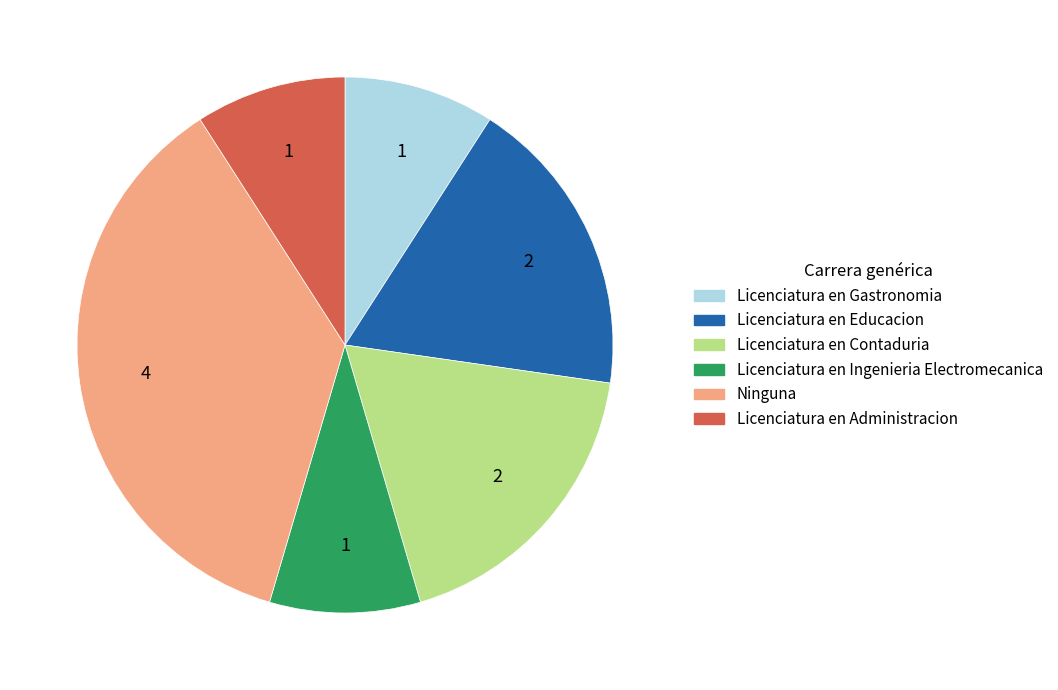

Is it true that Licenciatura en Administracion is 1% of the pie?

False